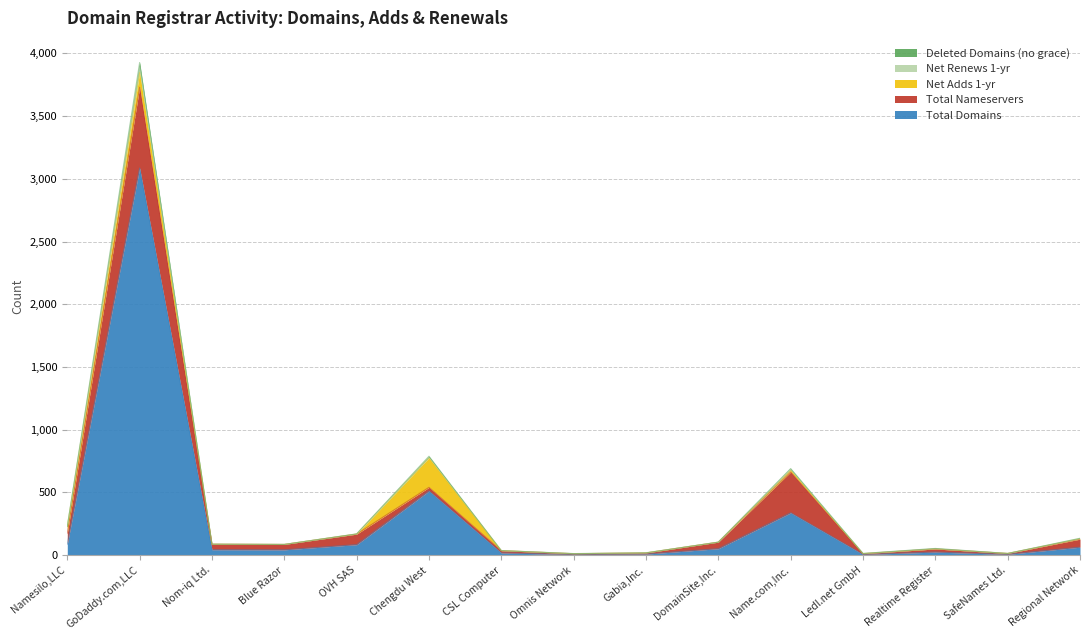

What is the maximum value for Total Domains?

3086